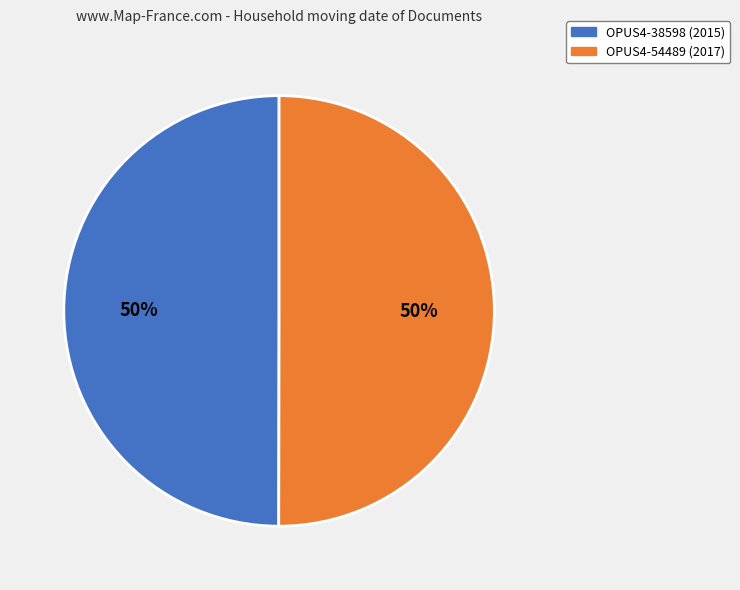

What percentage is the OPUS4-38598 (2015) slice, to the nearest percent?

50%